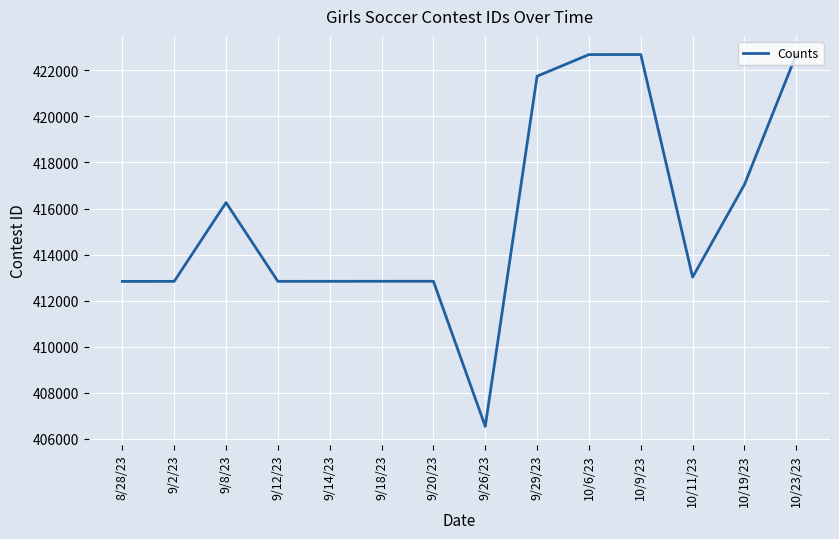

Where does the data first go above 413018?

9/8/23